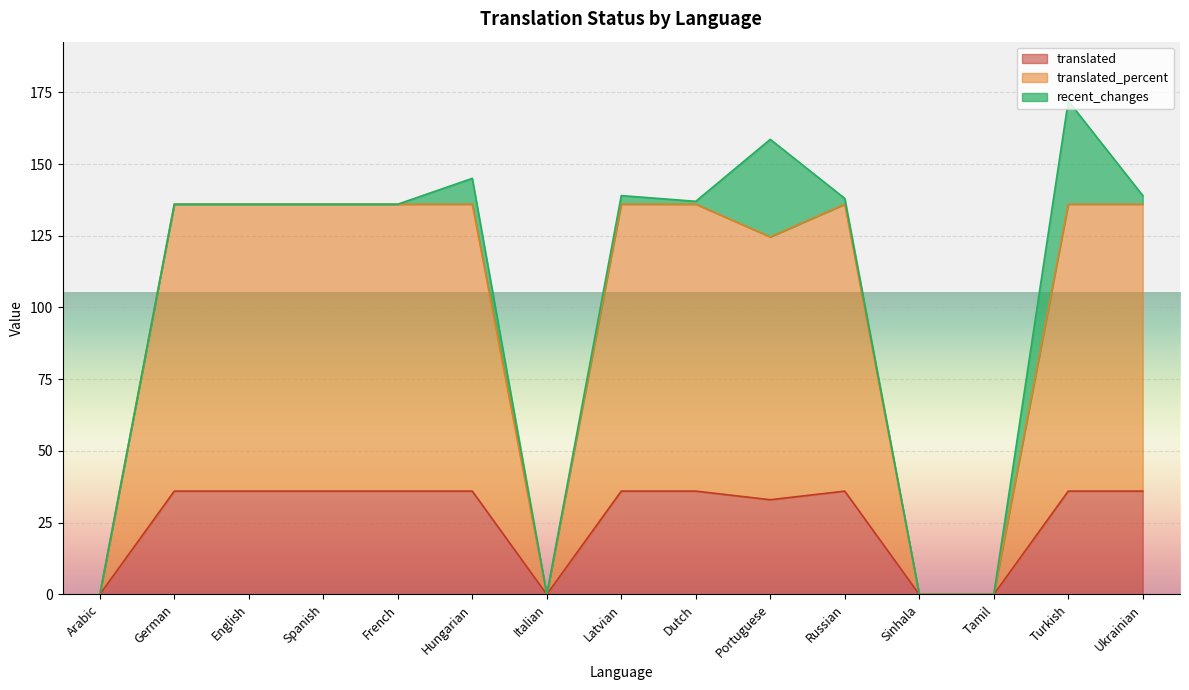

What is the highest value of the translated series?

36.0